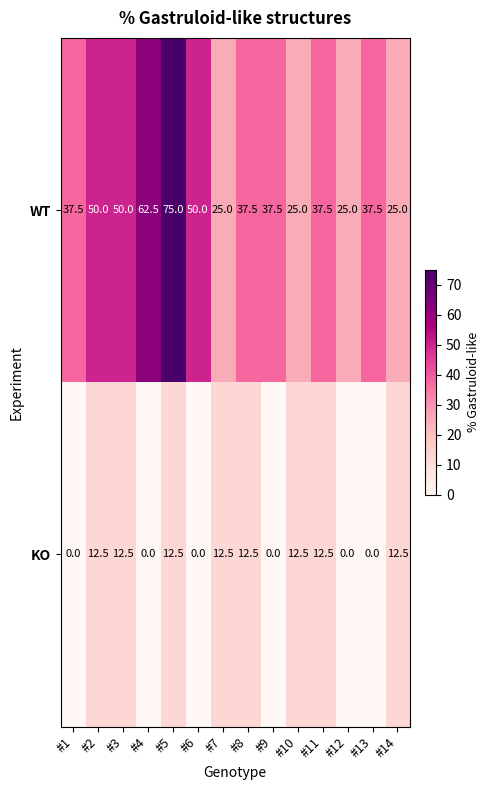

What is the greatest value displayed?

75.0